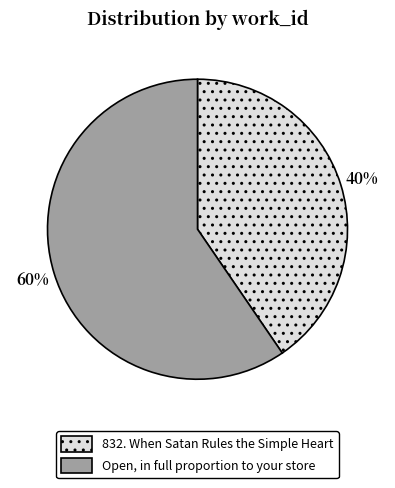

Which category accounts for the majority?

Open, in full proportion to your store